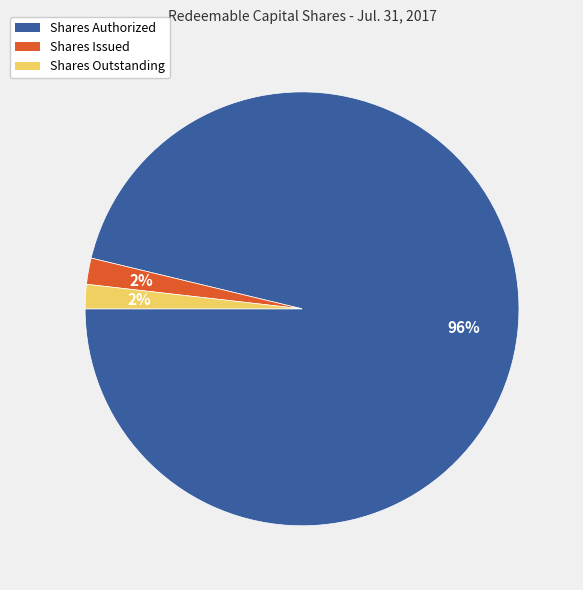

Between Shares Issued and Shares Authorized, which is larger?

Shares Authorized